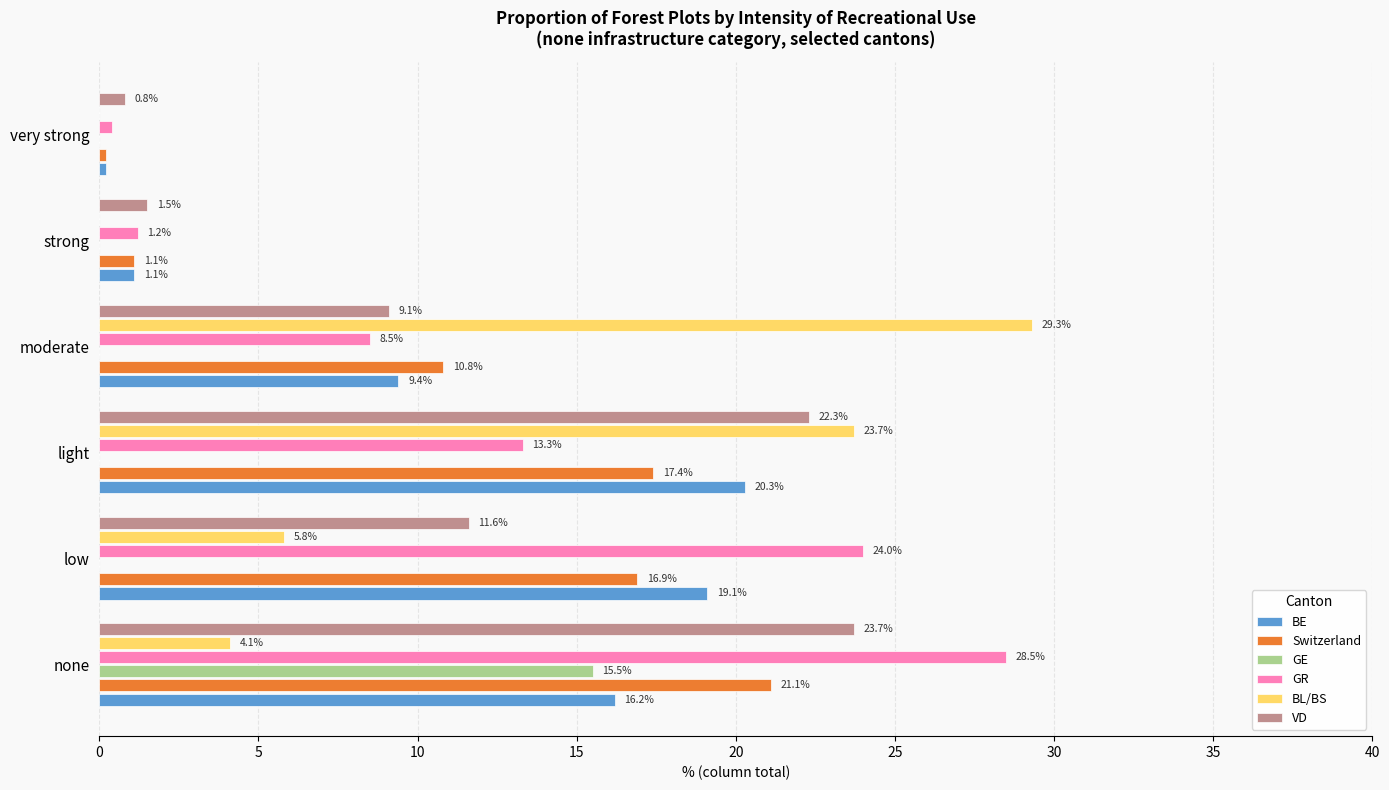

Which series changed the most between none and very strong?

GR